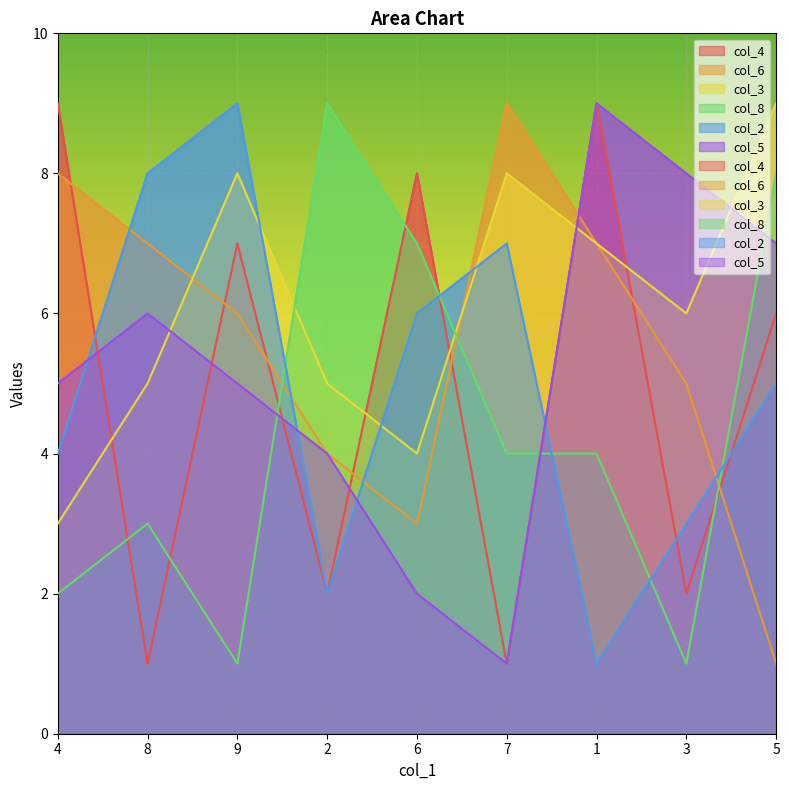

What is the difference between the maximum and second lowest values in the col_8 series?

8